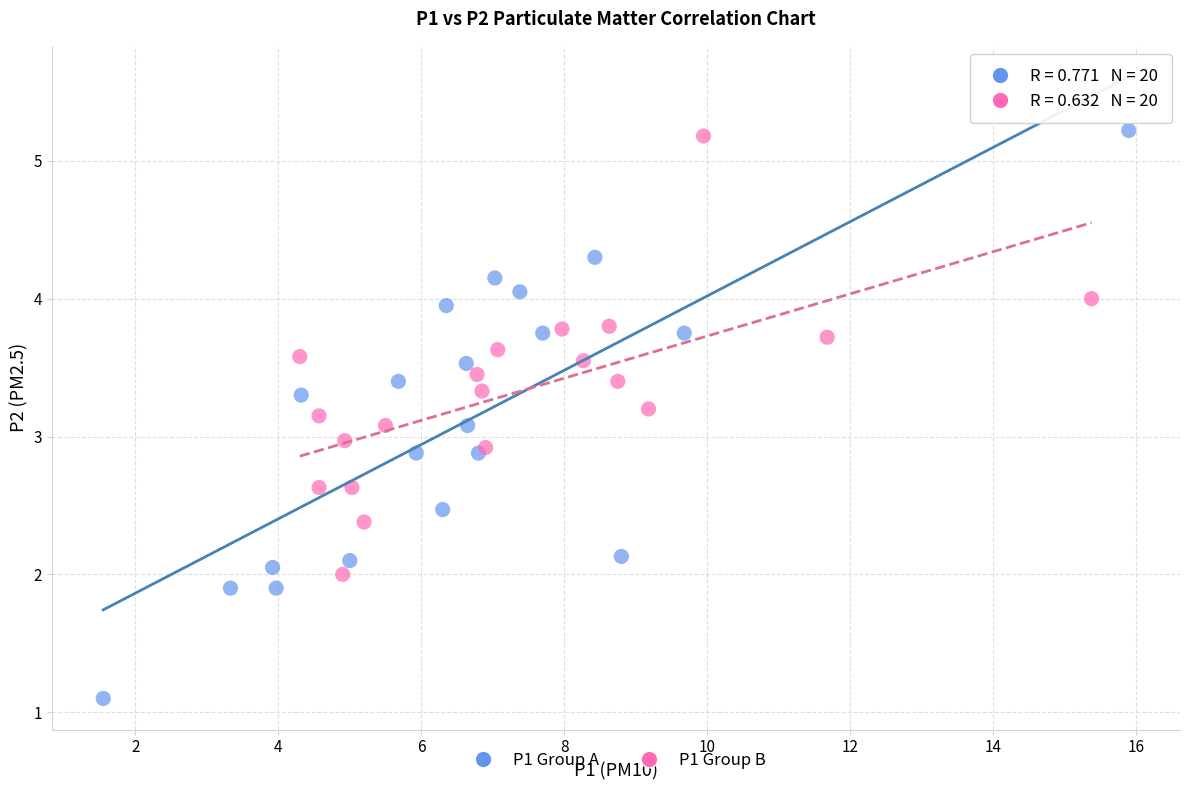

What are all the series names shown in the legend?

P1 Group A, P1 Group B